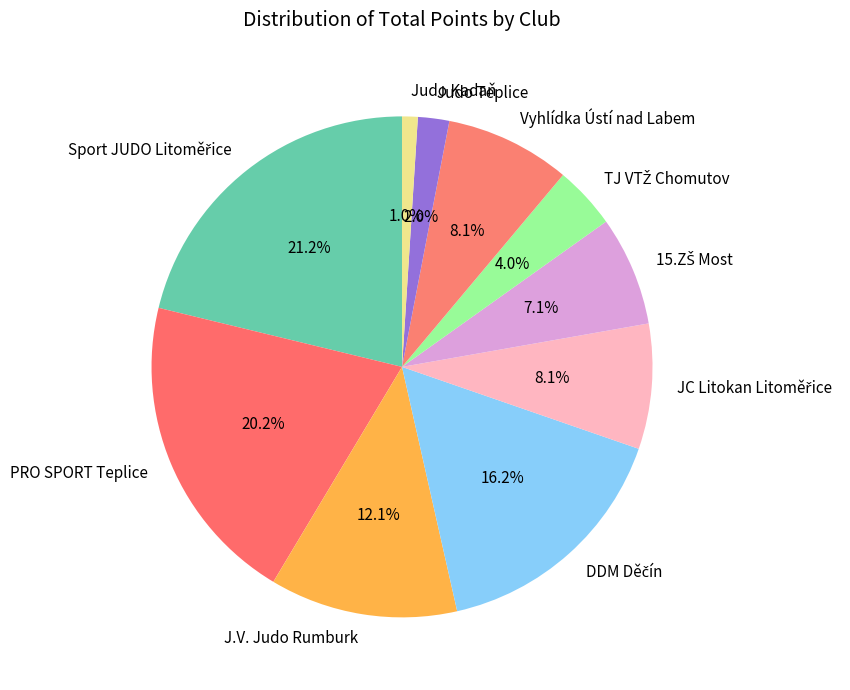

Does any single category account for the majority?

No